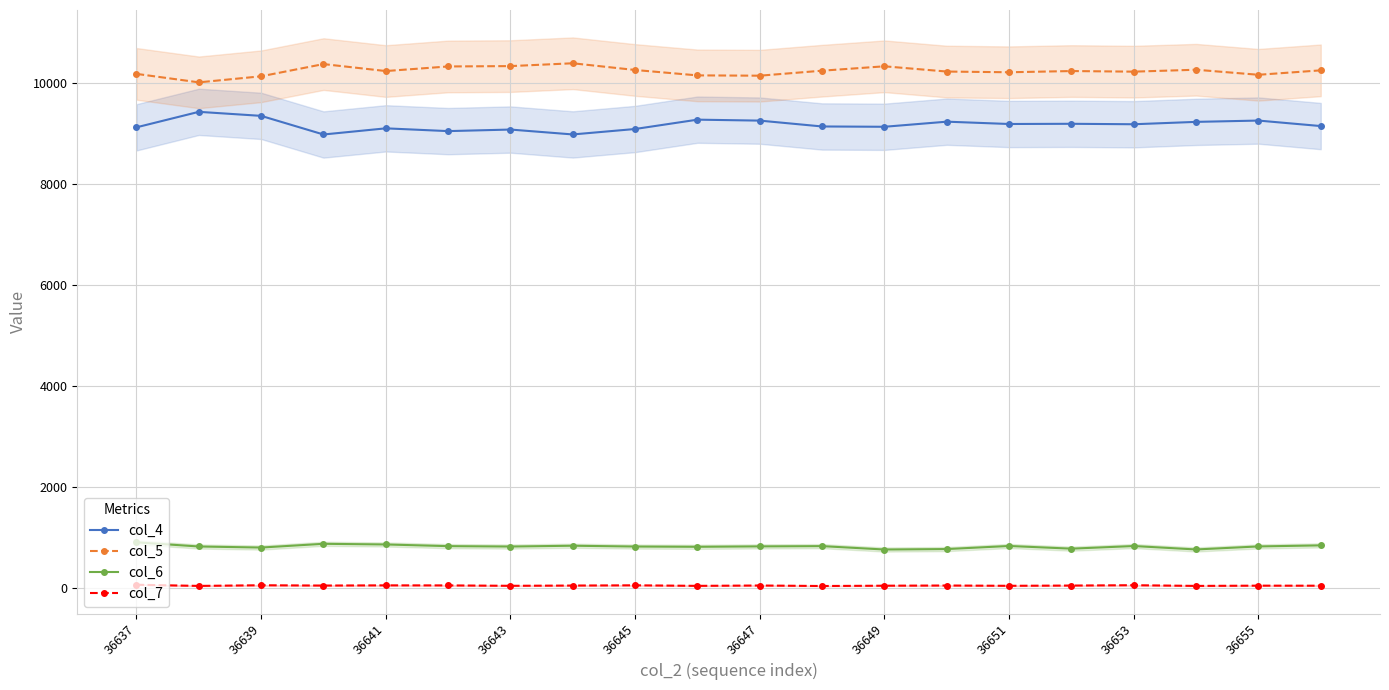

True or false: col_6 and col_5 intersect in this chart.

False